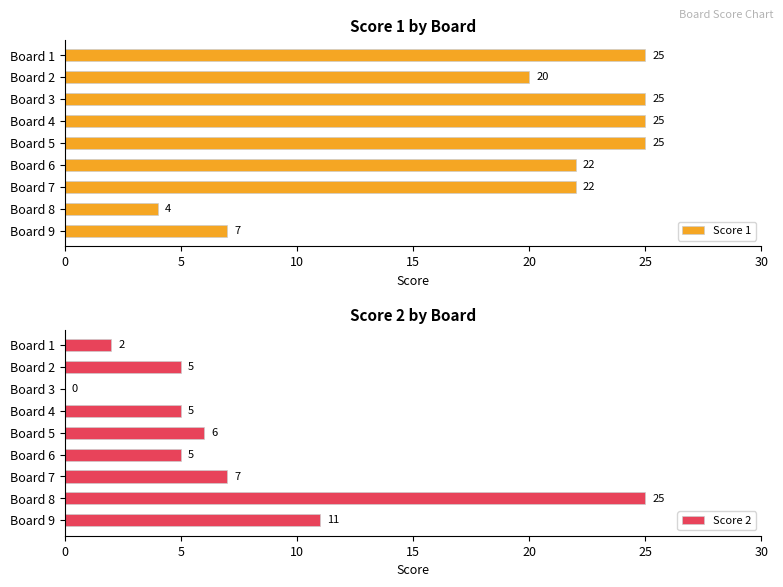

At how many categories does at least one series exceed 19?

8